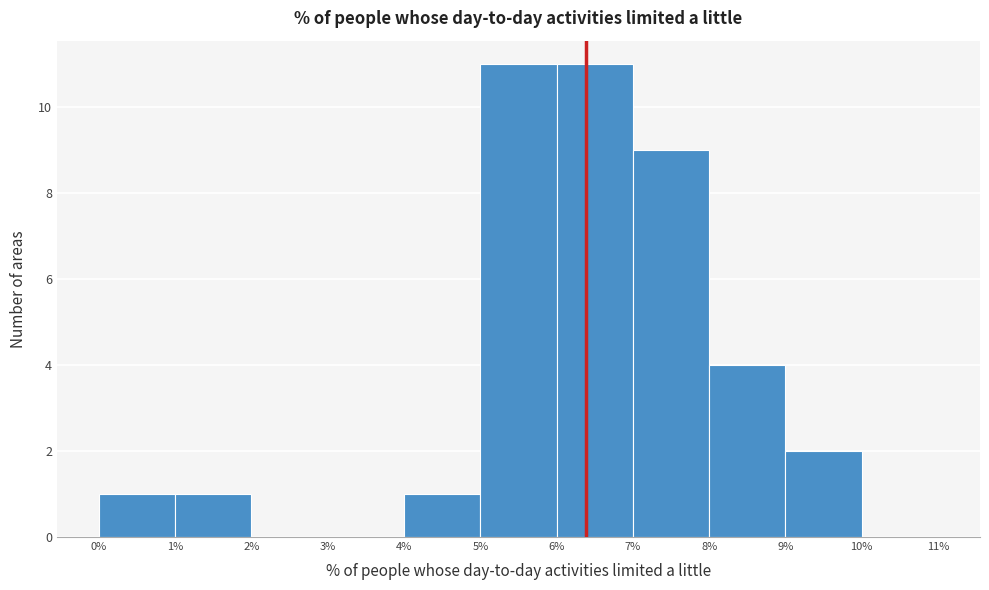

How tall is the bar that spans 9% to 10% on the x-axis? The values are not printed on the chart, so give them approximately, as read against the axis.

2